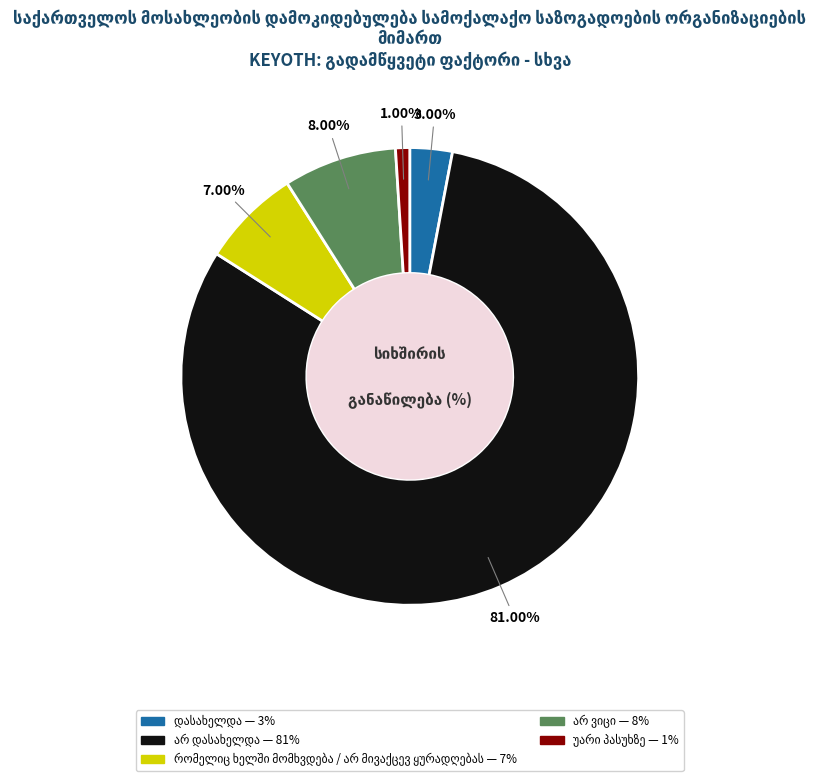

Is there any slice that represents more than half of the pie?

Yes